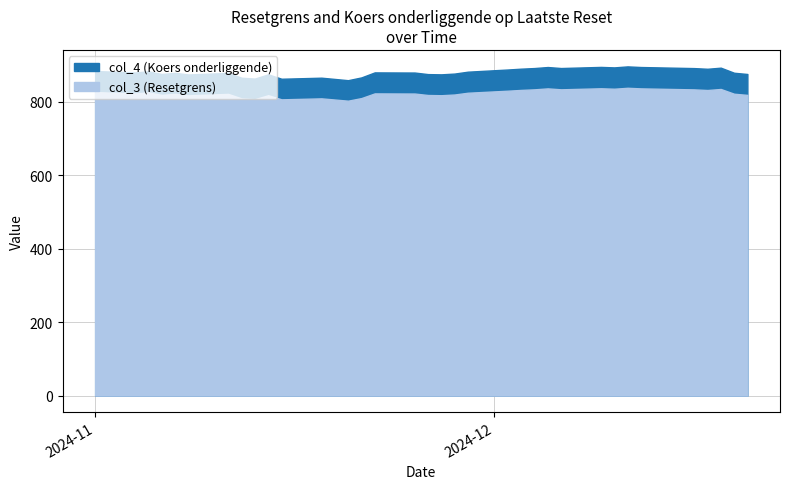

Is it true that col_3 equals 817.6 at 2024-11-27?

True